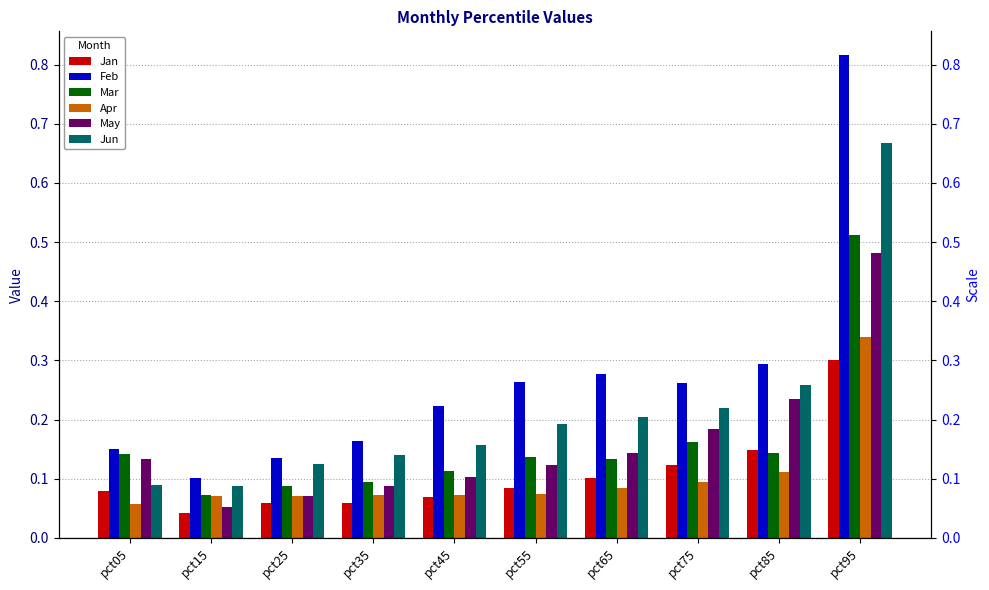

How many groups of bars are there?

10